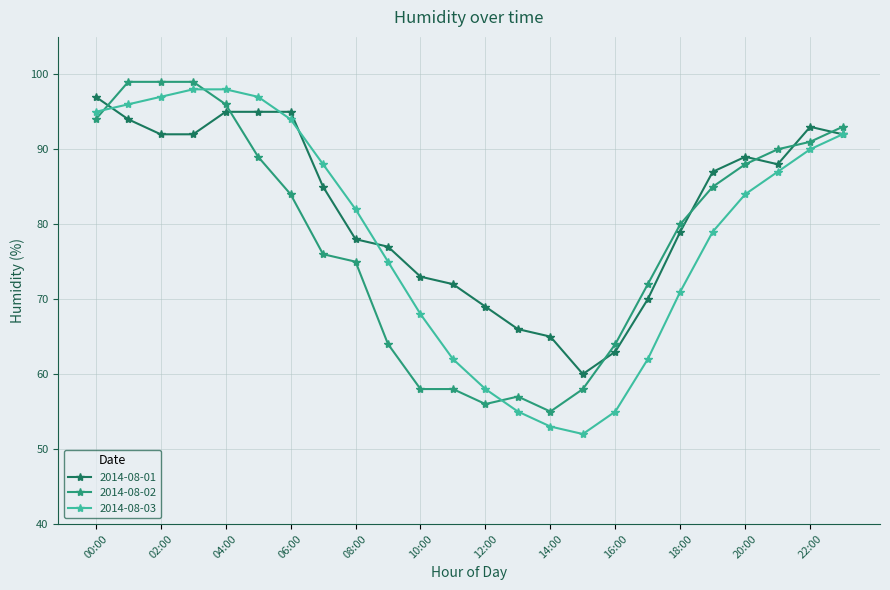

Count the number of categories in the chart.

24